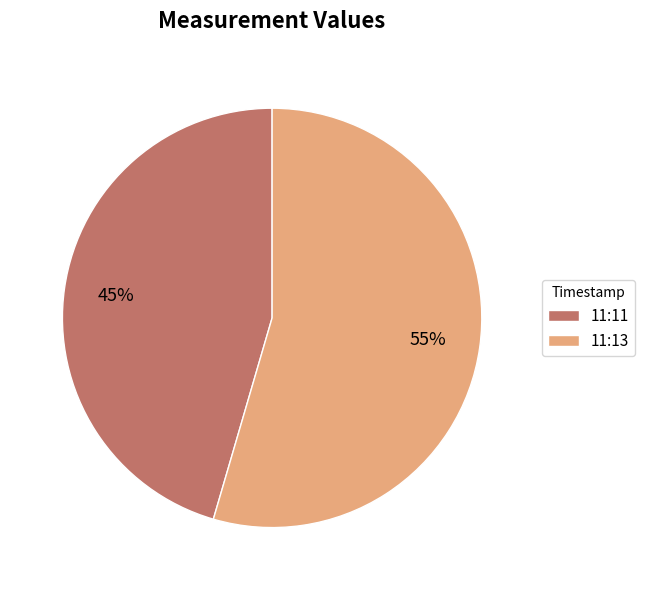

Do 11:11 and 11:13 together represent more than half of the pie?

Yes